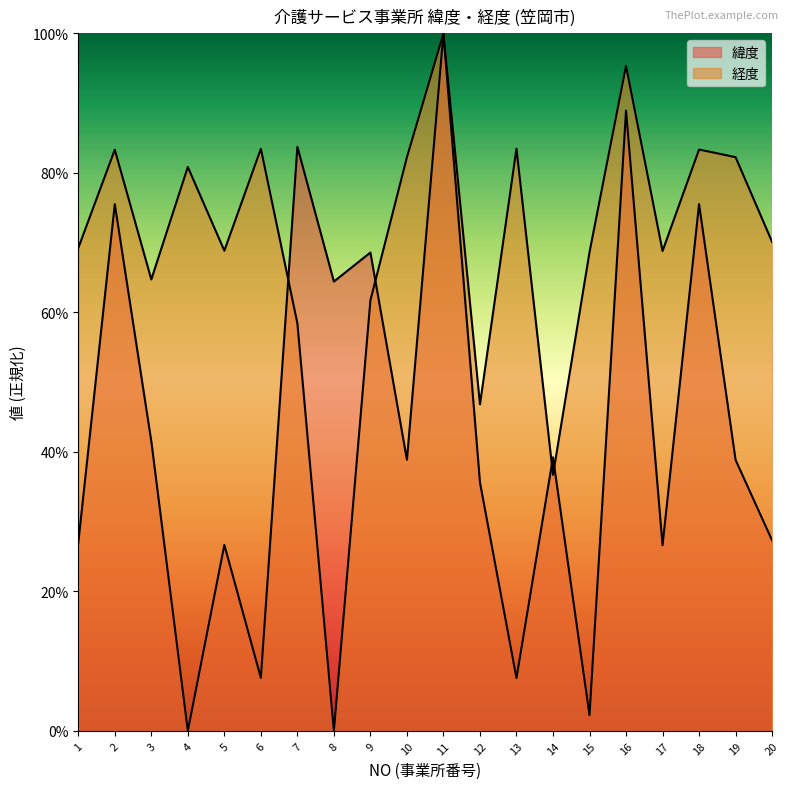

Is it true that 緯度 equals 0.6 at 8?

True